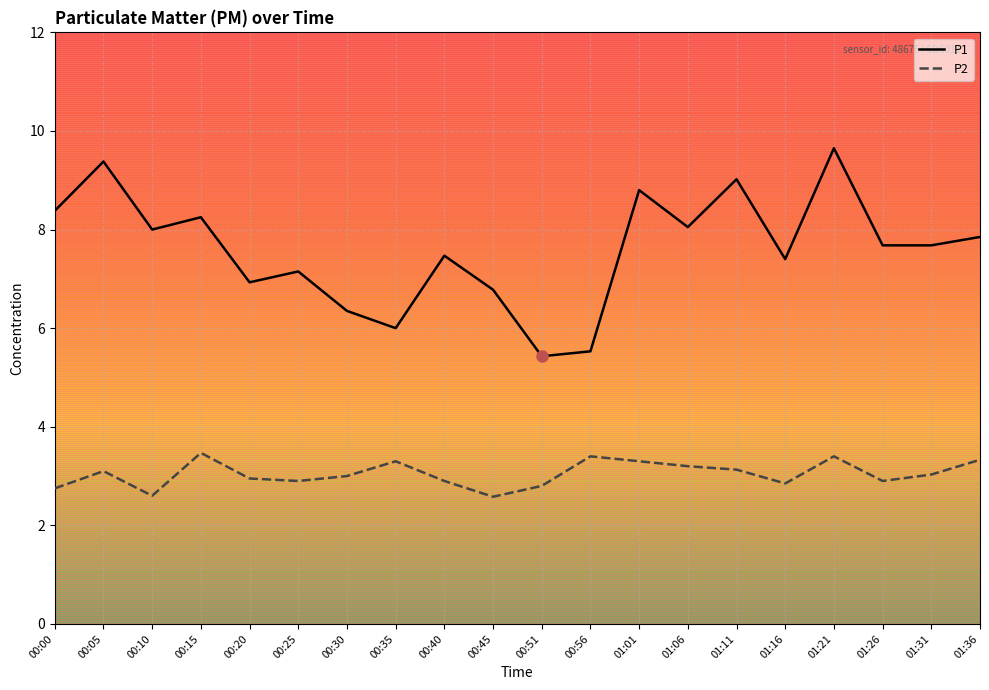

What is the maximum value shown in the chart?

9.7